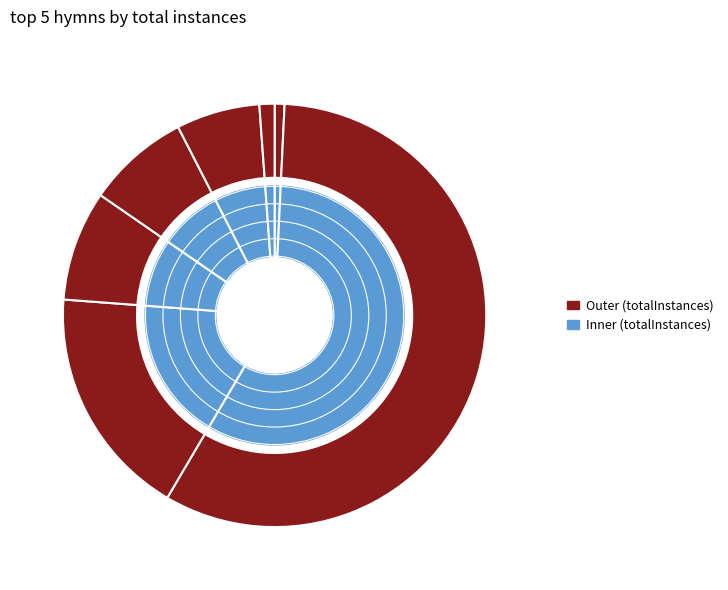

Rank the categories by value from lowest to highest.

By Gracious Powers, Blessed Feasts of Blessed Martyrs, Blessed Jesus, At Your Word, Be Still, My Soul, Beneficence, Bought with a price, Bearing the Cross